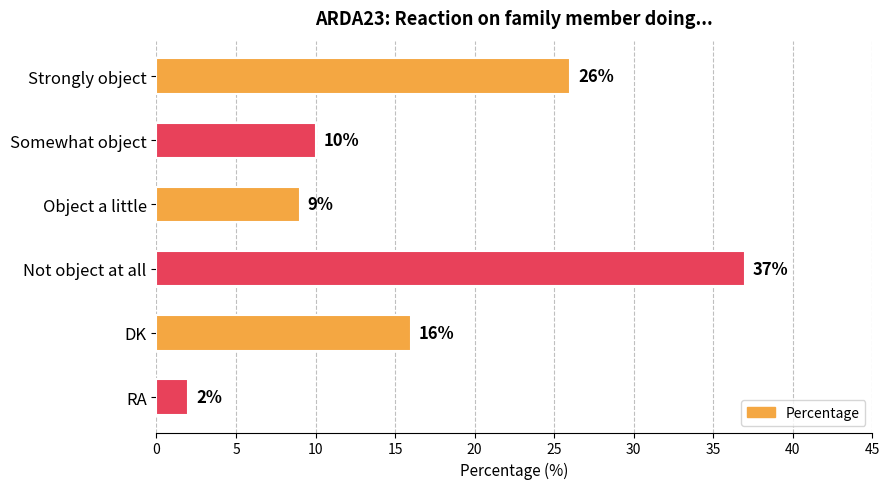

The value at Not object at all is 23. True or false?

False